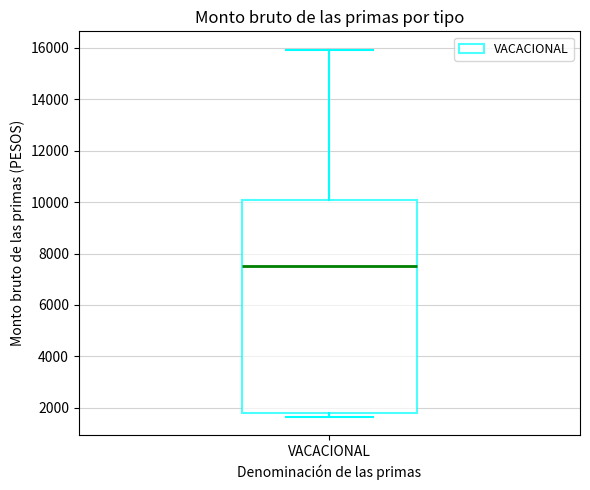

Transcribe this box plot: give where the median line is, the range the box spans, and where the two whiskers end, as read against the y-axis. The values are not printed on the chart, so give them approximately, as read against the axis.

median 7600, box 1800 to 10000, whiskers 1600 to 16000